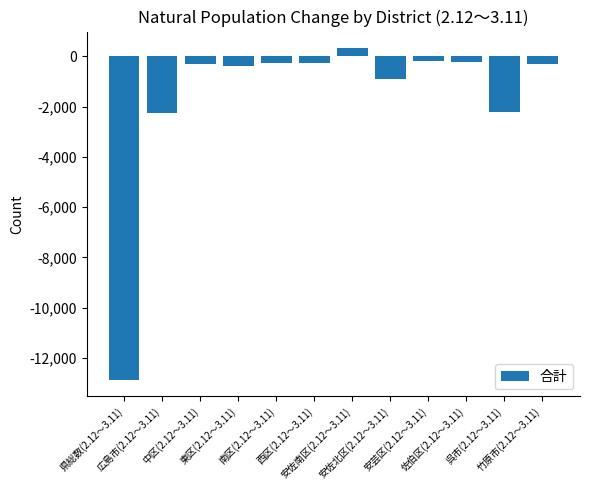

What is the change in value from 東区(2.12～3.11) to 竹原市(2.12～3.11)?

+59